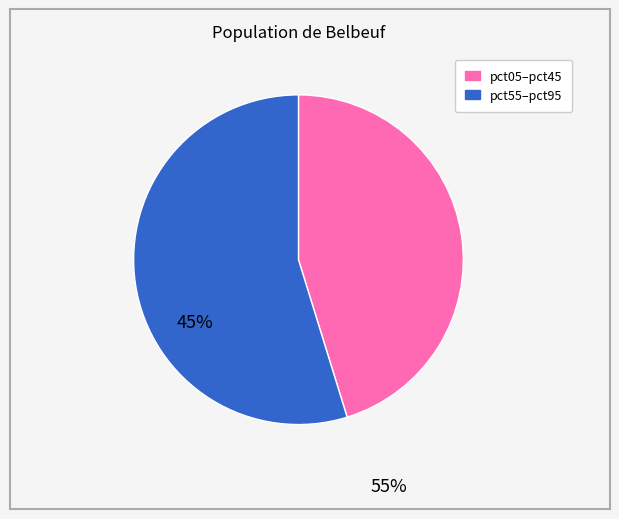

Is there any slice that represents more than half of the pie?

Yes